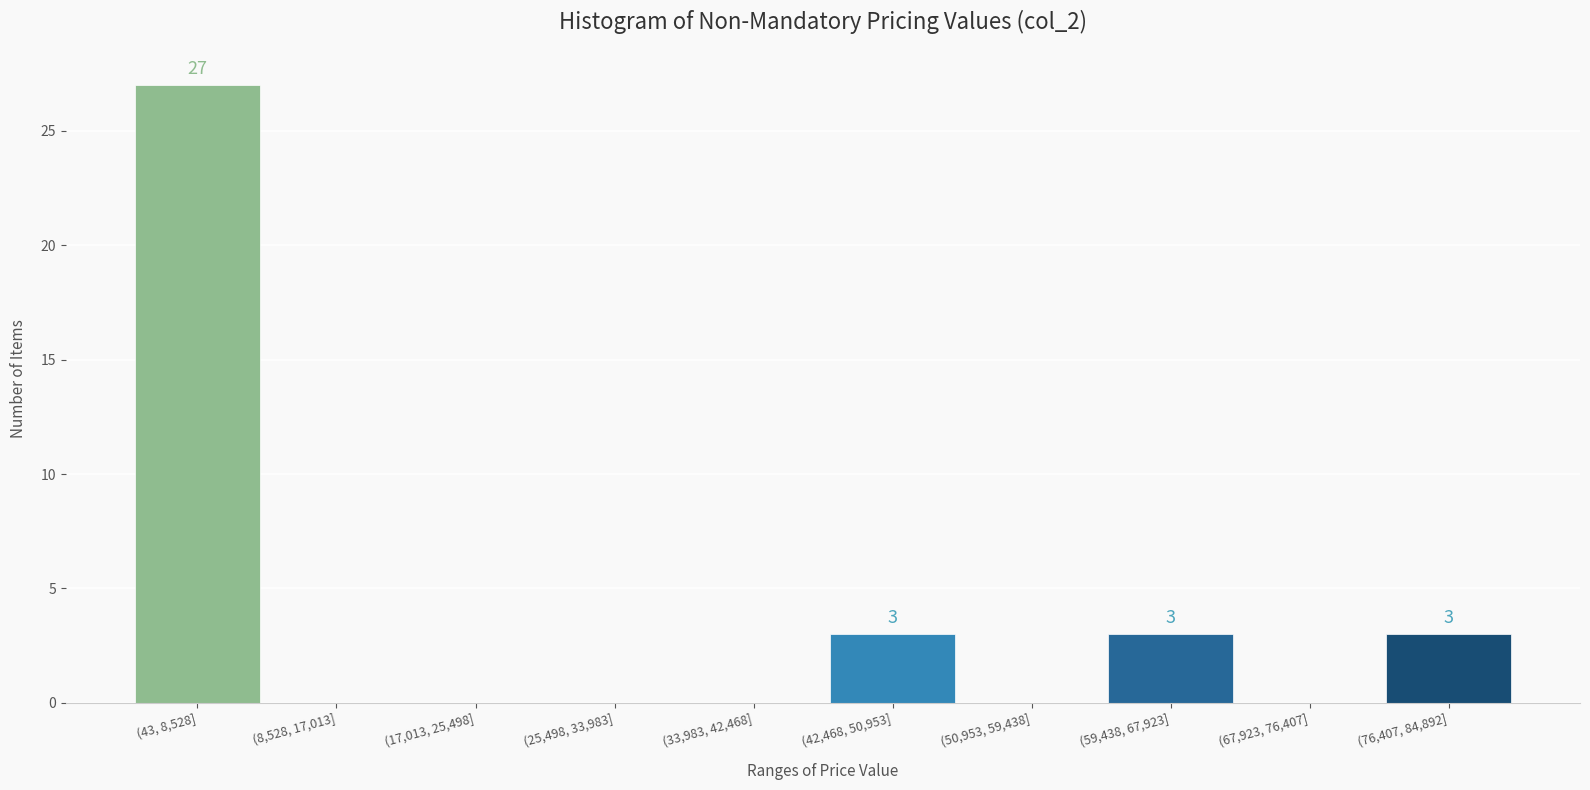

Reading right to left, what are all the values shown in this chart?

(76,407, 84,892]=3	(67,923, 76,407]=0	(59,438, 67,923]=3	(50,953, 59,438]=0	(42,468, 50,953]=3	(33,983, 42,468]=0	(25,498, 33,983]=0	(17,013, 25,498]=0	(8,528, 17,013]=0	(43, 8,528]=27